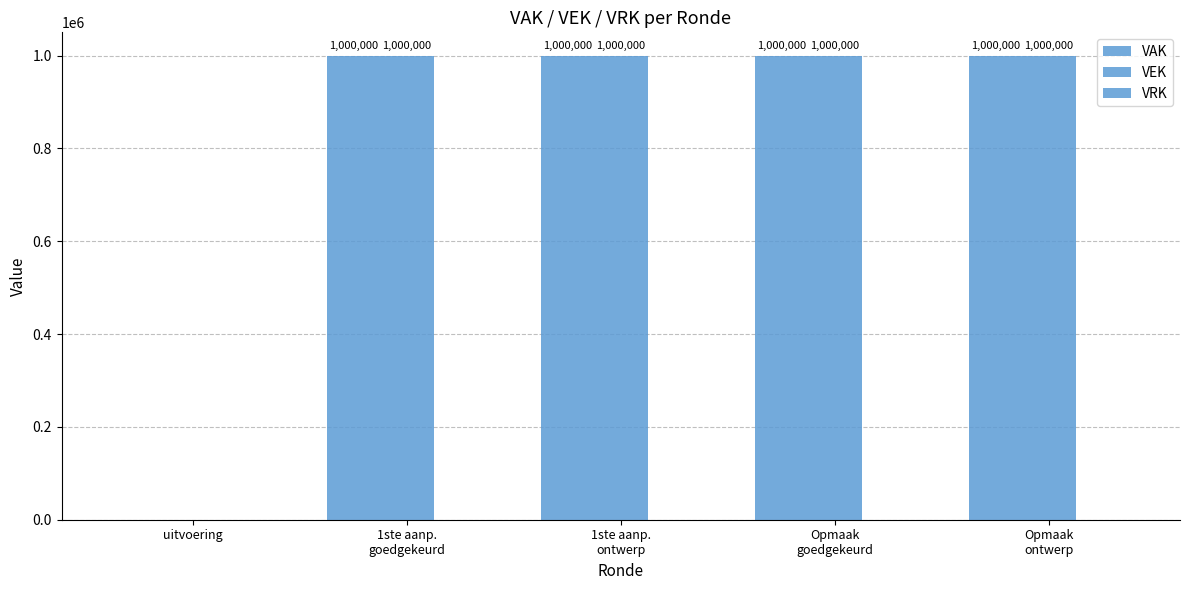

What is the difference between the highest and lowest values at 1ste aanp.
goedgekeurd?

1000000